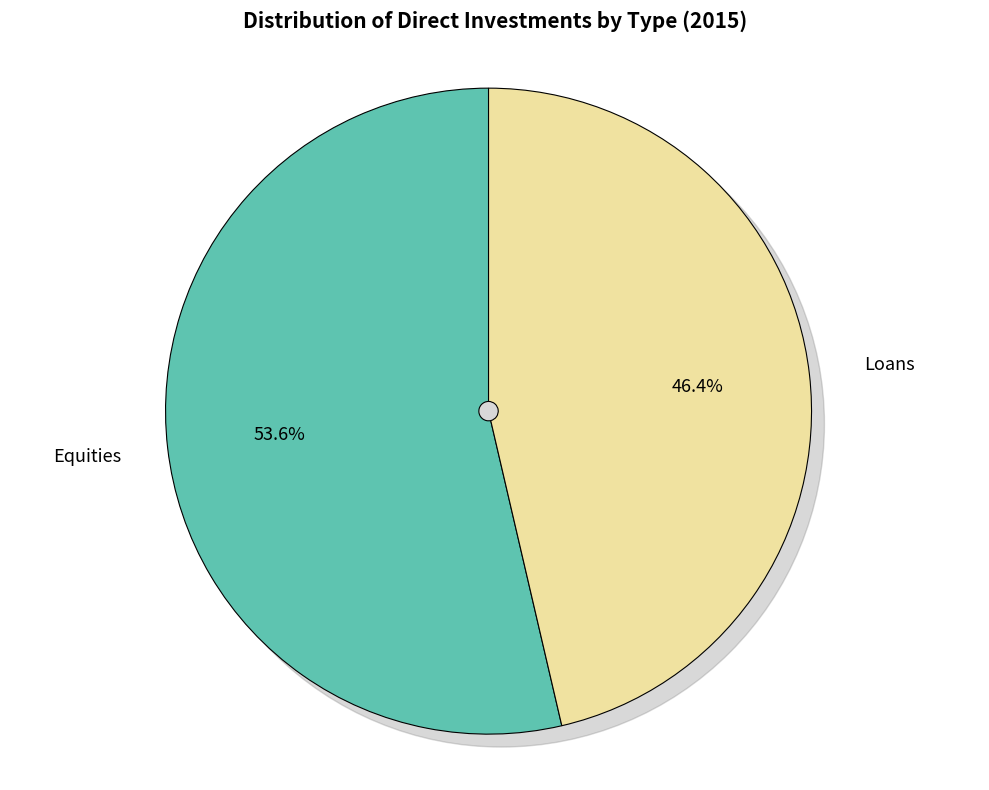

The Equities slice represents 54% of the pie. True or false?

True